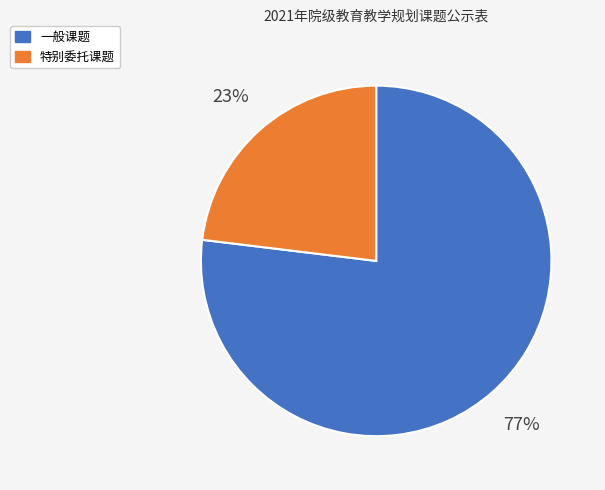

How many segments does this pie chart have?

2